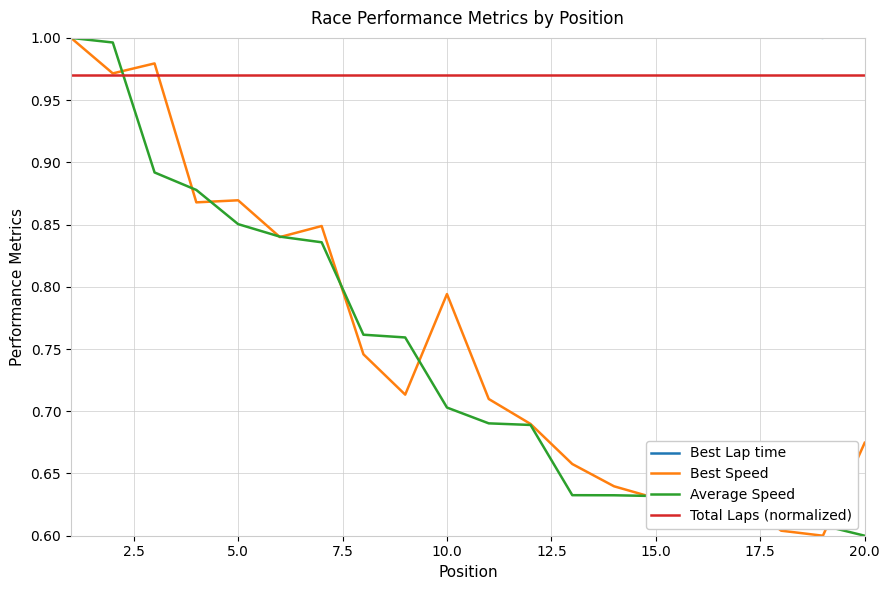

True or false: Average Speed has a value of 0.9 at 15.0.

False